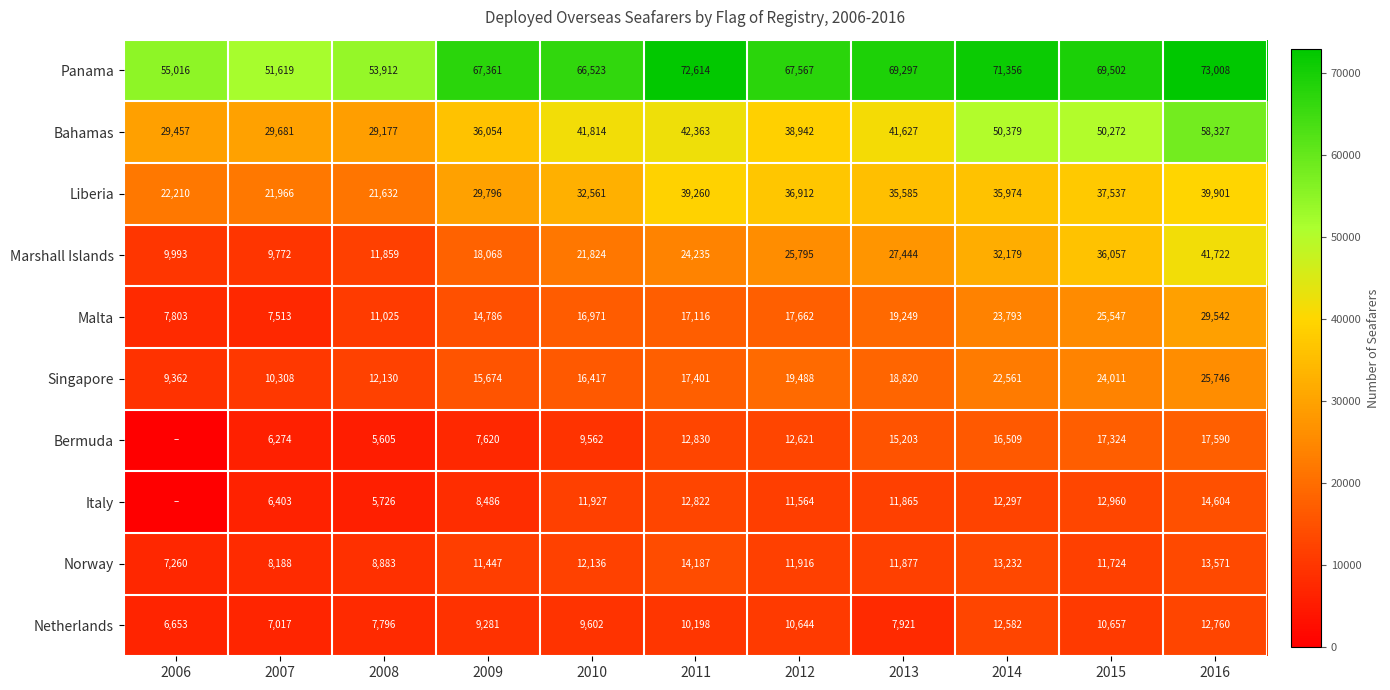

Which category has the lowest value across all series?

2006